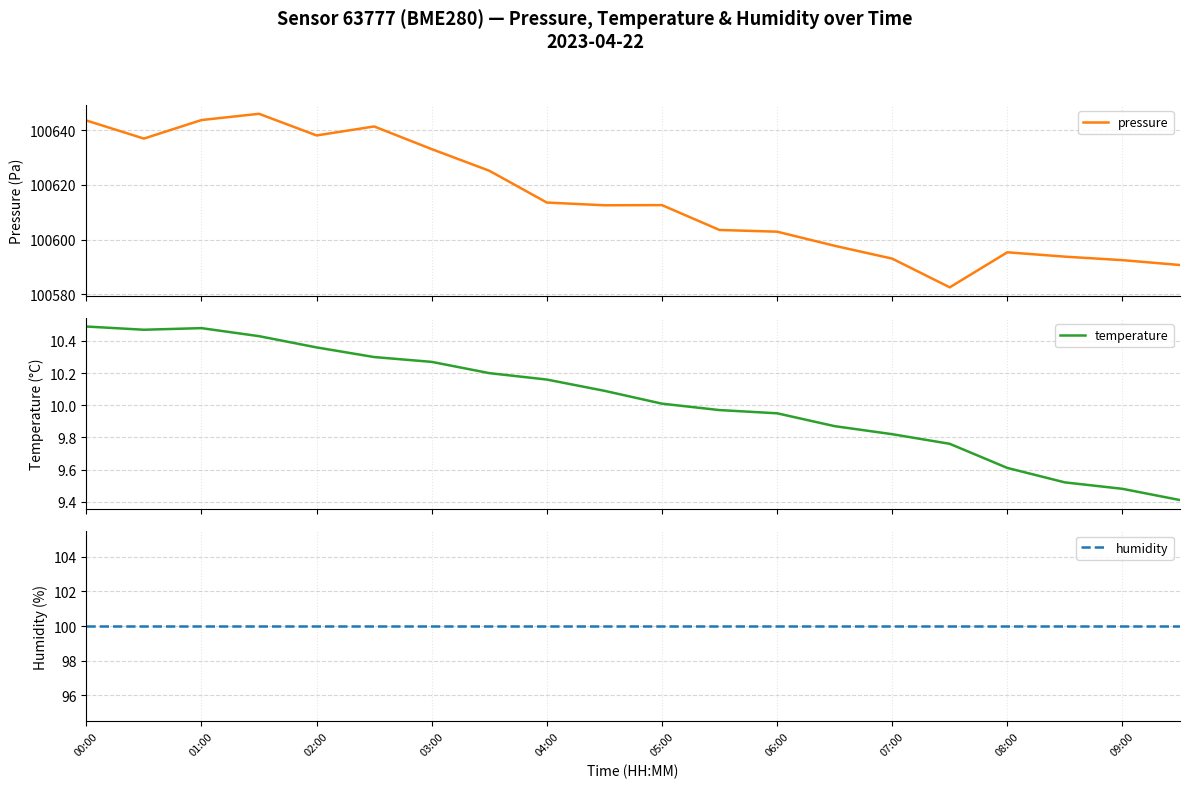

How many categories are shown in the chart?

20